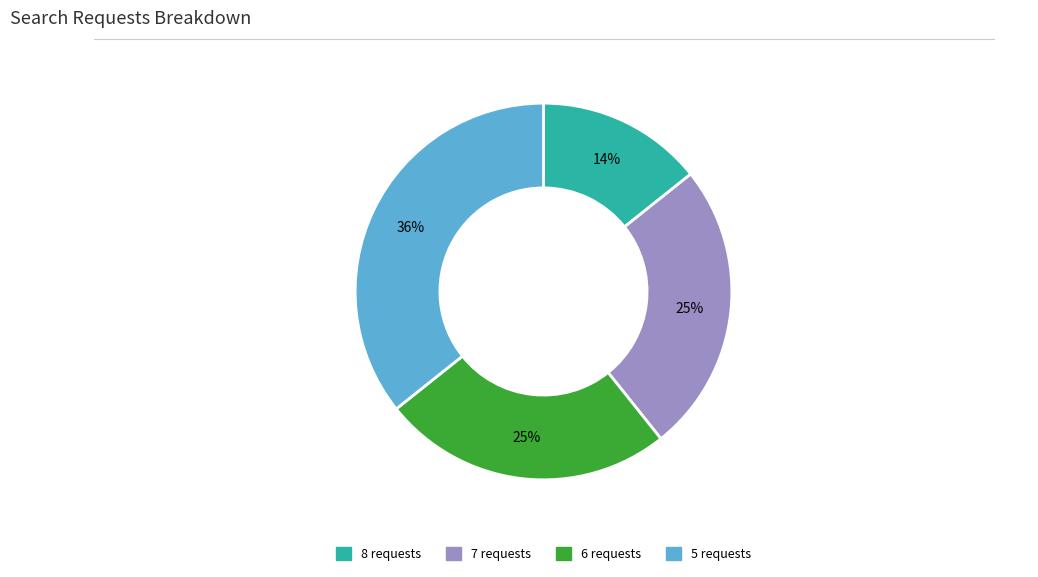

To the nearest percent, what is the average slice percentage?

25%